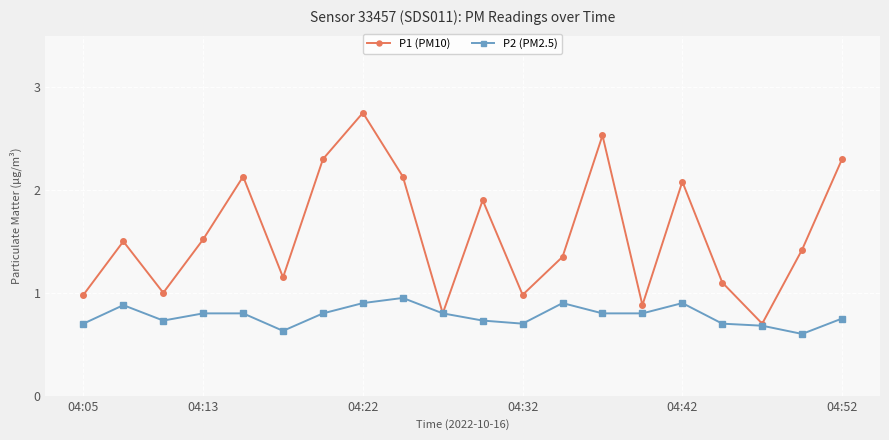

What is the minimum value shown in the chart?

0.6